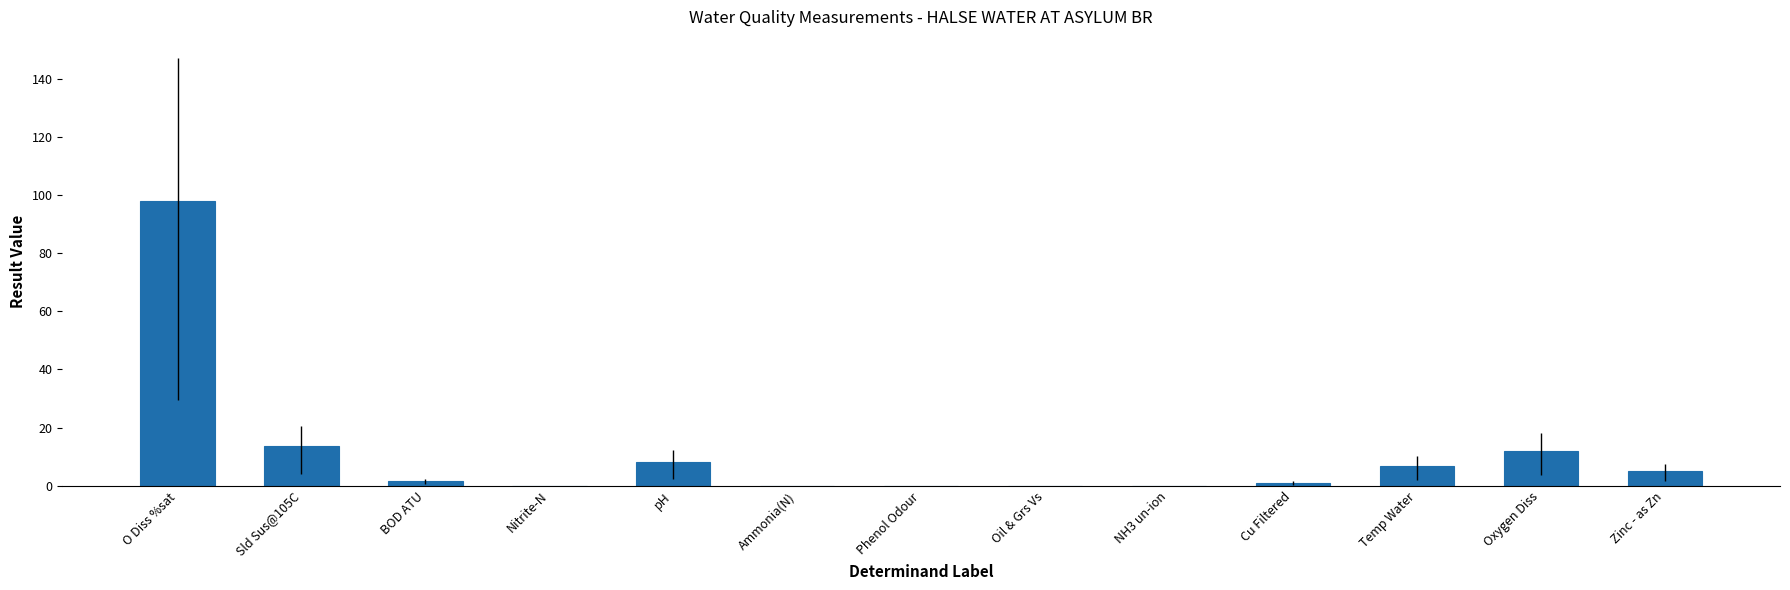

Which has a higher value, Sld Sus@105C or Temp Water?

Sld Sus@105C